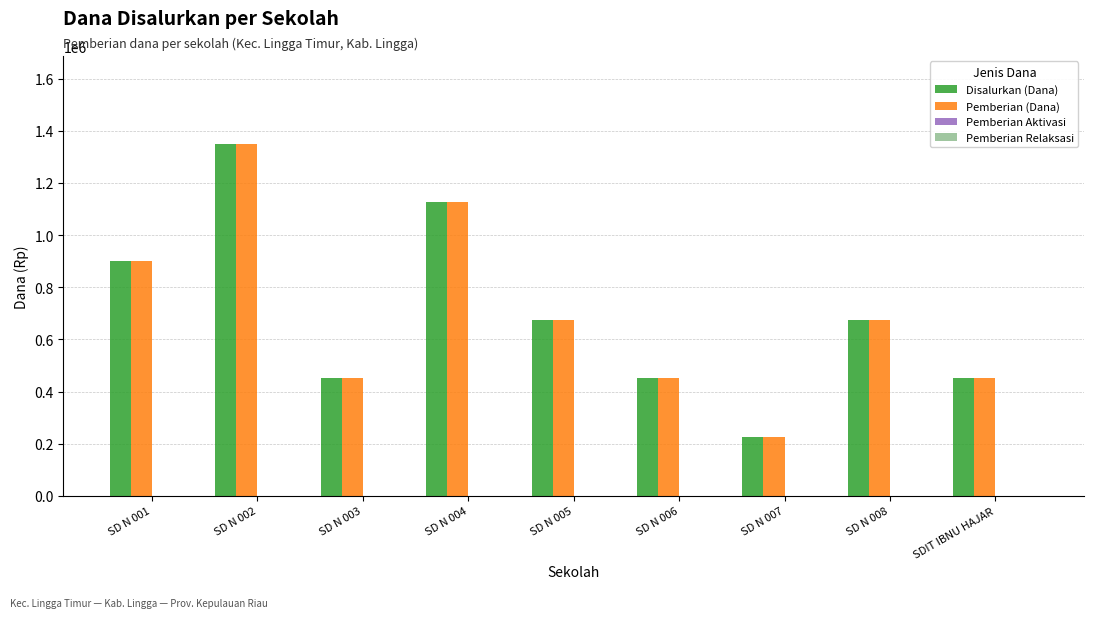

What is the maximum value for Pemberian (Dana)?

1350000